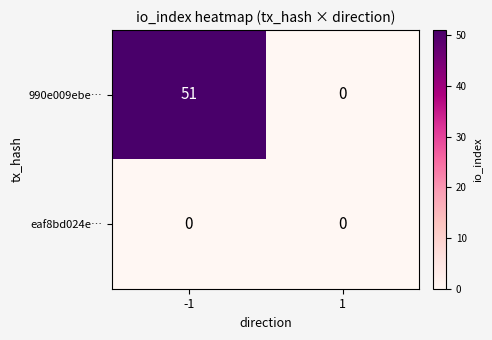

Reading right to left, extract all data points from this chart.

990e009ebe…: 1=0	-1=51
eaf8bd024e…: 1=0	-1=0